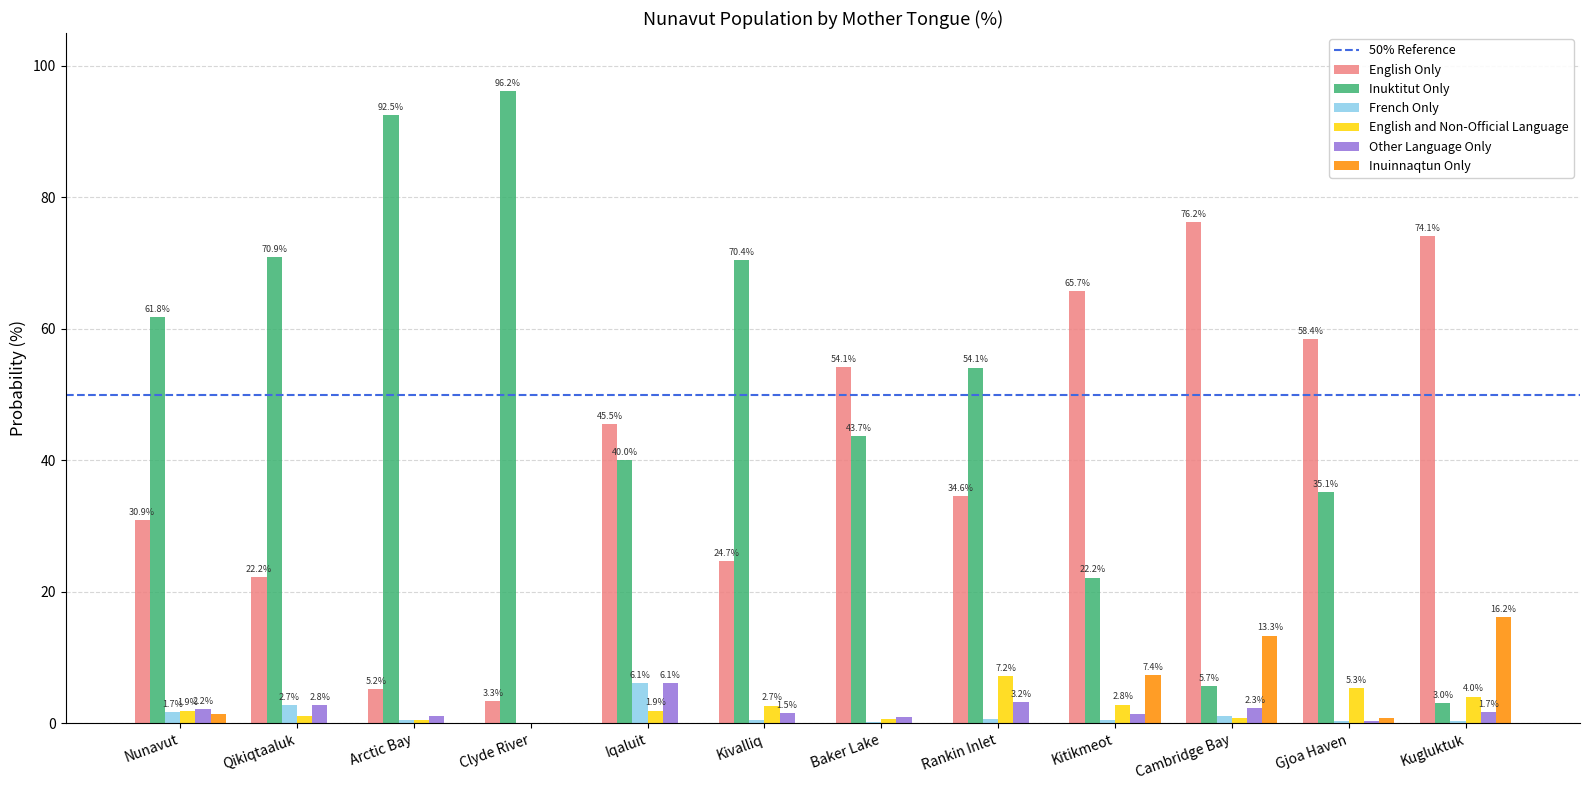

At which label is Inuinnaqtun Only closest to 8?

Kitikmeot